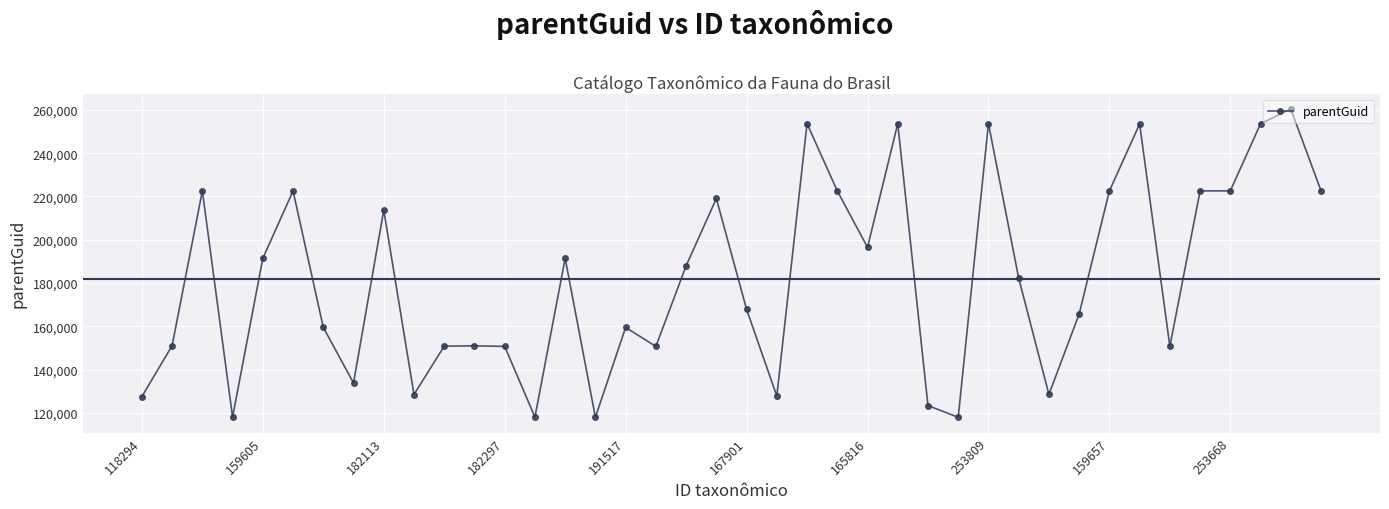

What is the minimum value shown in the chart?

118047